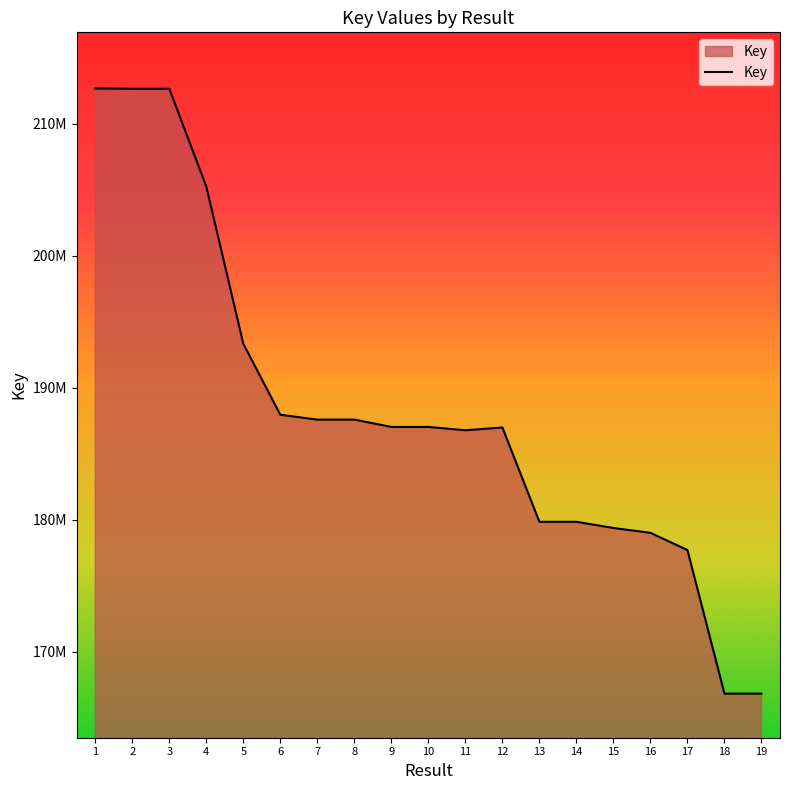

Does the chart have visible grid lines?

No